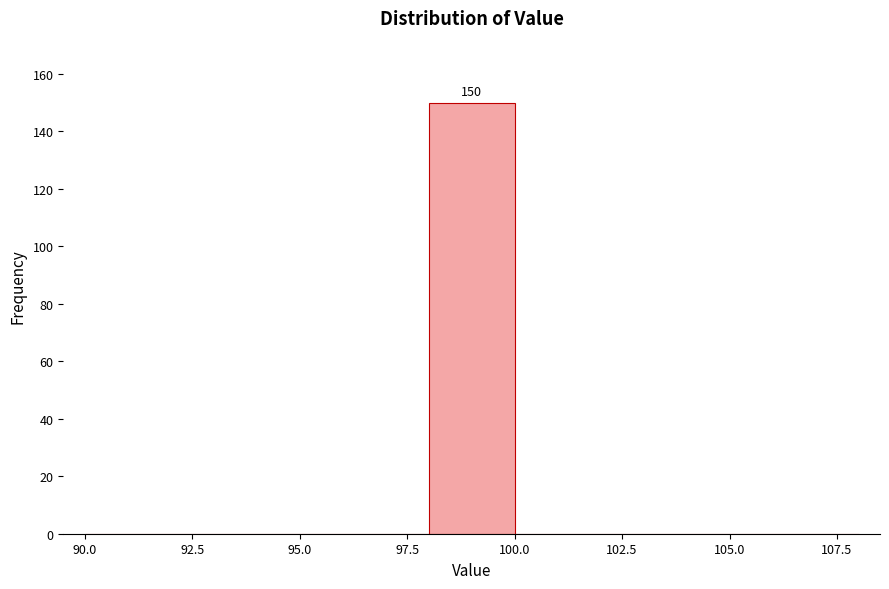

Which range on the x-axis has the tallest bar?

98 to 100